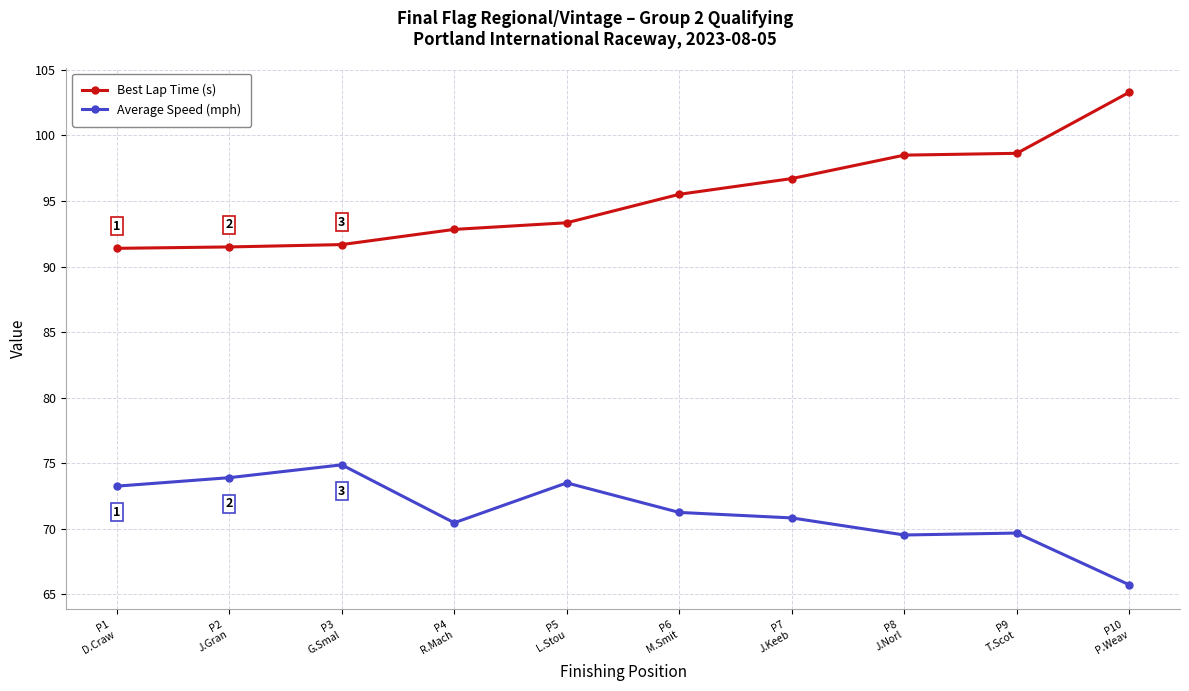

What is the difference between the highest and lowest values at P10
P.Weav?

37.6